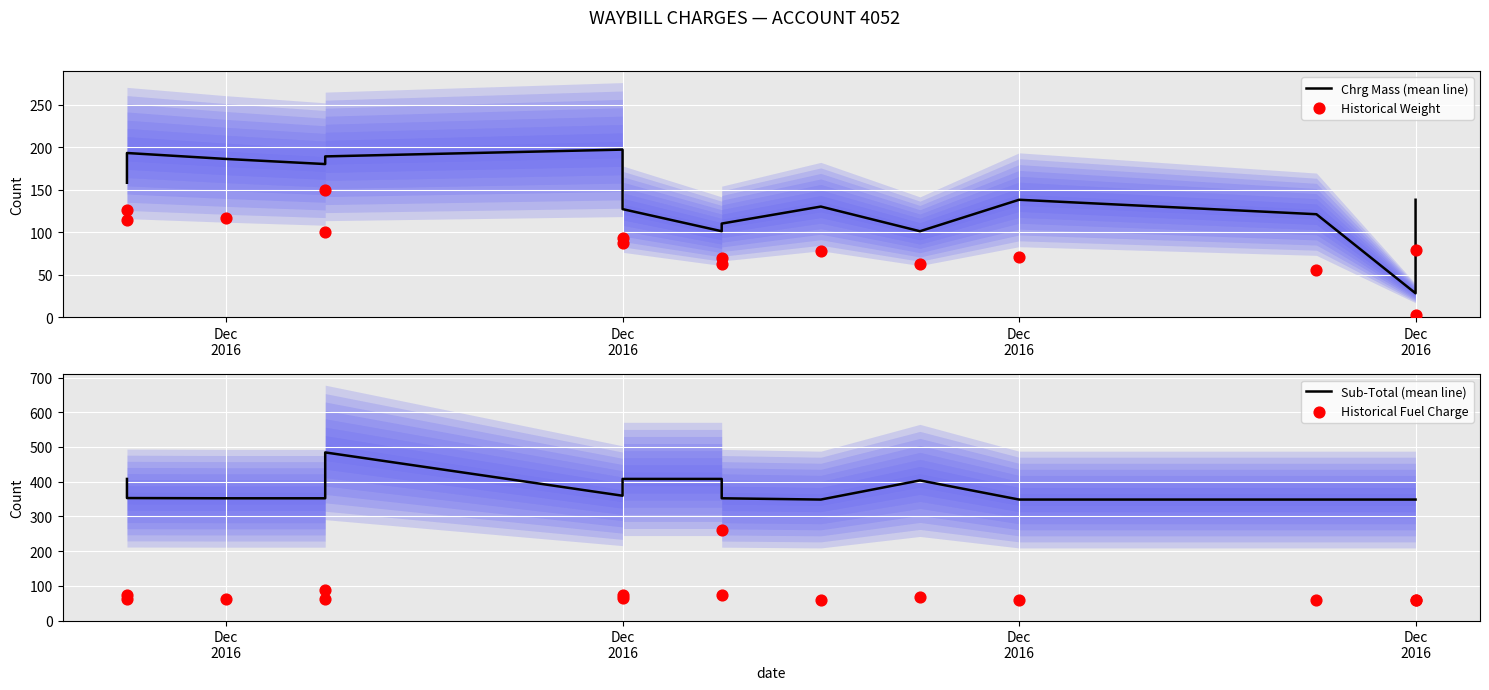

Is the value of Historical Weight at 13 greater than the value of Historical Fuel Charge at 8?

No